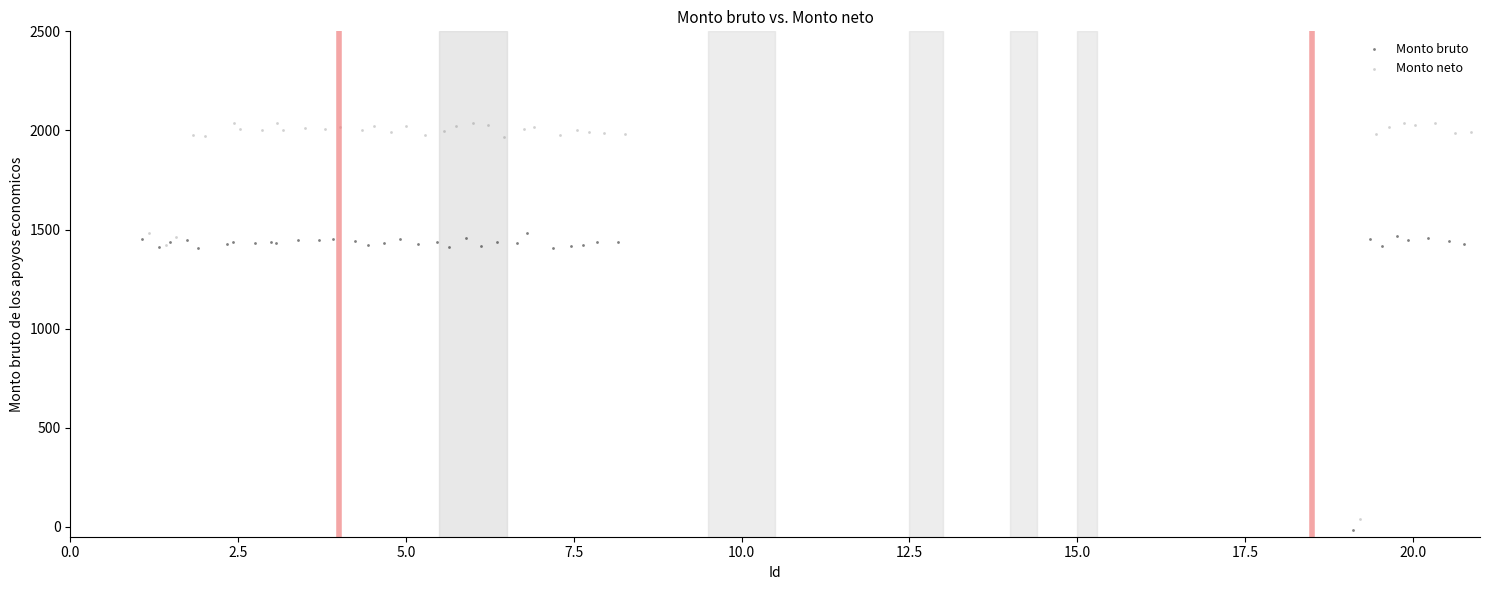

What are all the series names shown in the legend?

Monto bruto, Monto neto